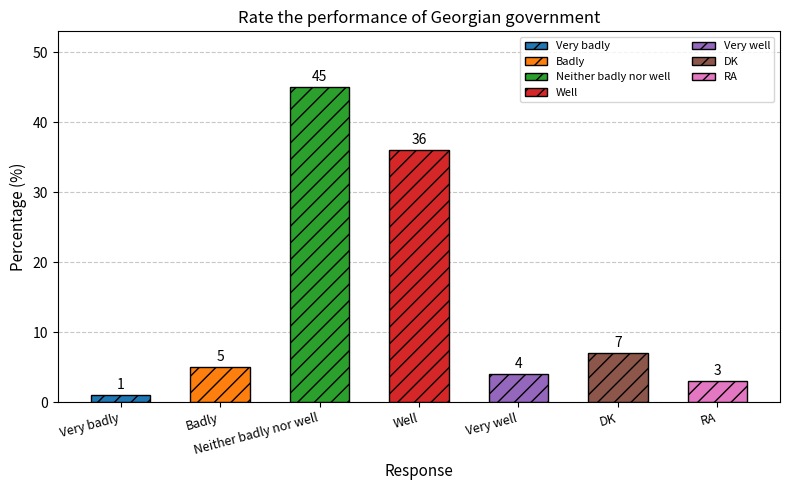

What is the average value?

14